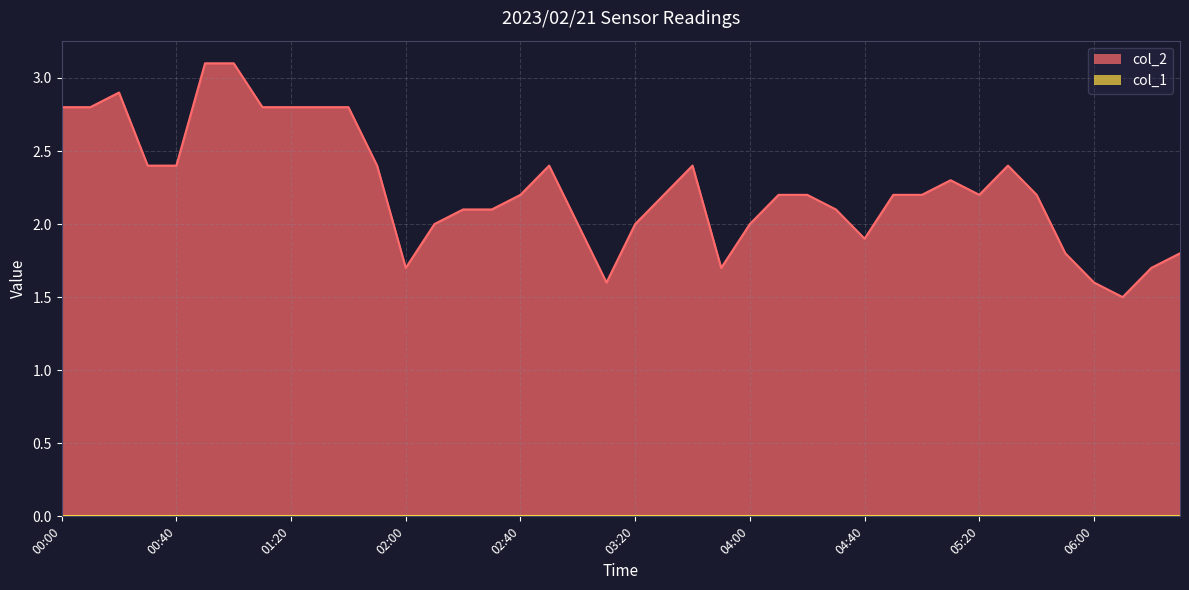

Which label corresponds to the smallest value in the chart?

06:10